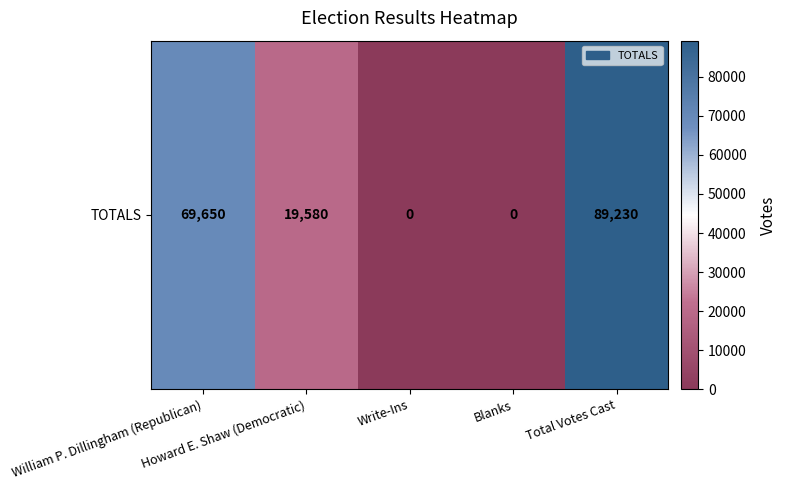

Reading left to right, list all the values displayed in this chart.

69650	19580	0	0	89230